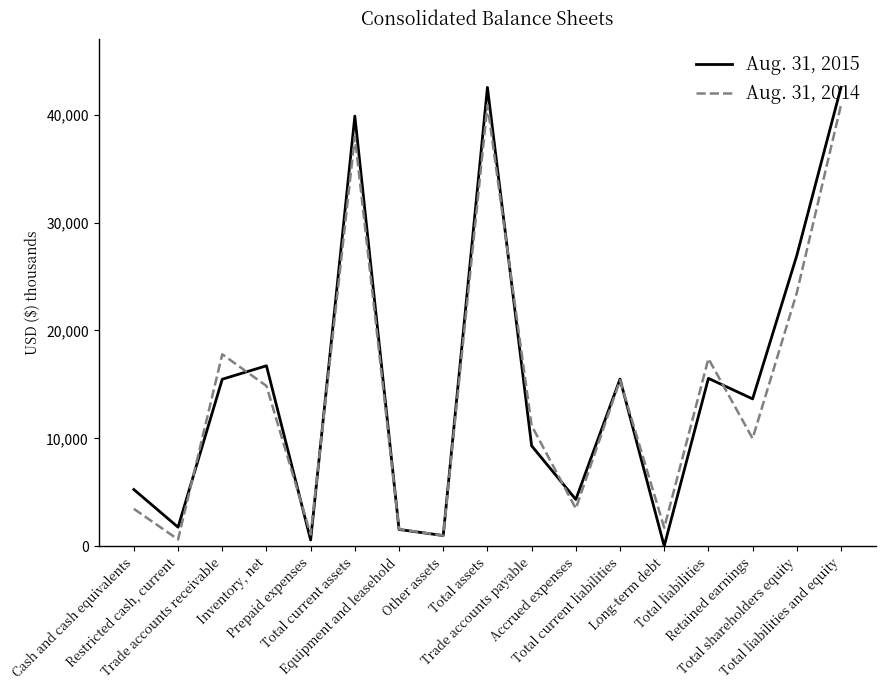

In Aug. 31, 2014, how many points are lower than both neighbors (excluding endpoints)?

6